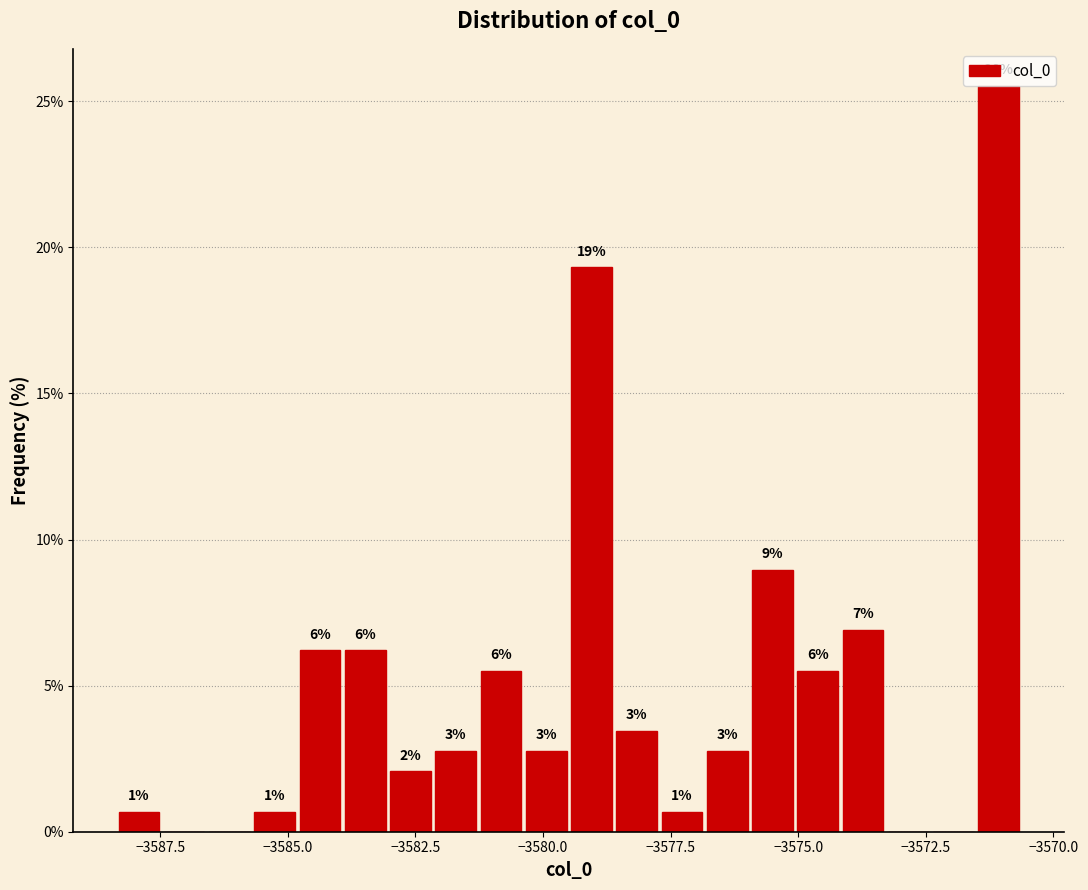

Read against the x-axis, roughly where is the centre of the tallest bar?

-3571.0